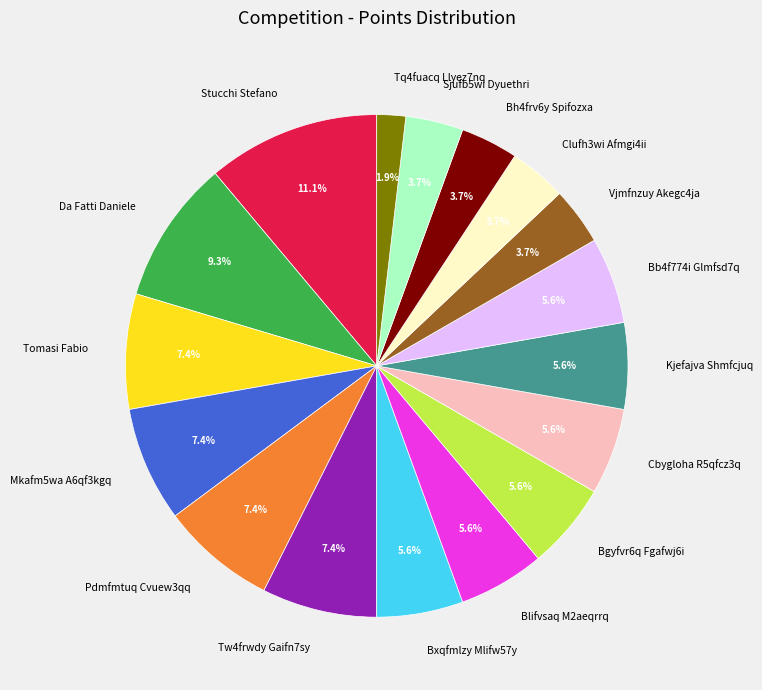

Which slice is the smallest?

Tq4fuacq Llyez7nq